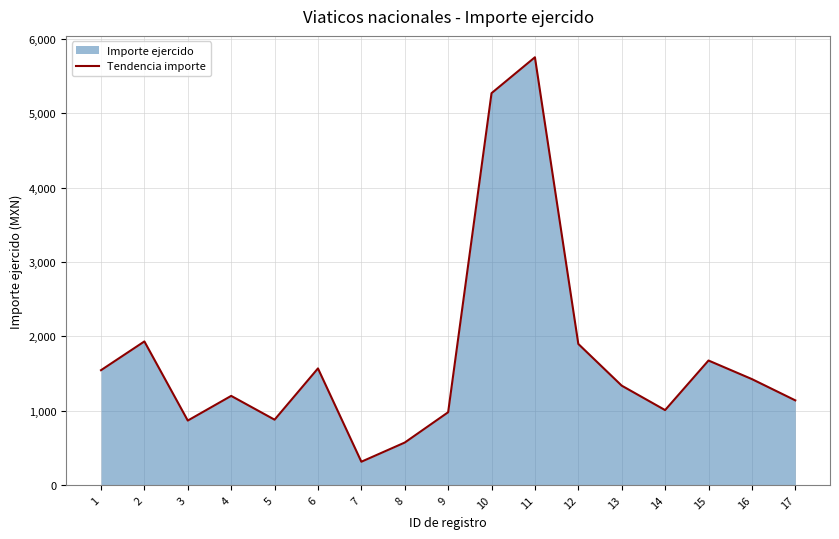

What is the difference between the second highest and second lowest values?

4703.0